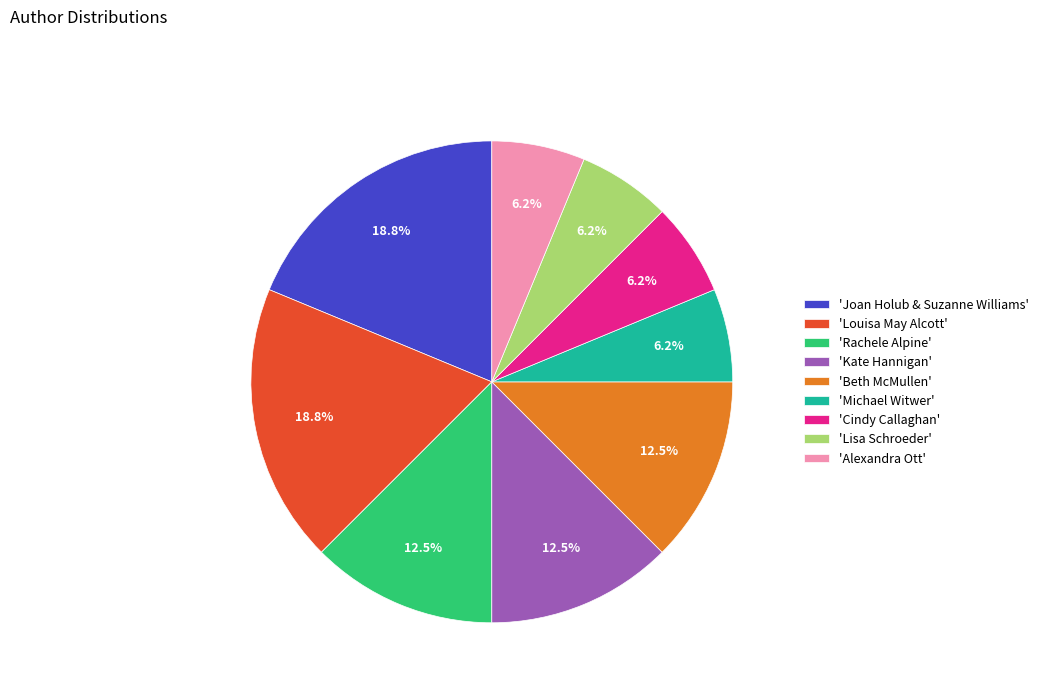

Is there a majority slice in this chart?

No